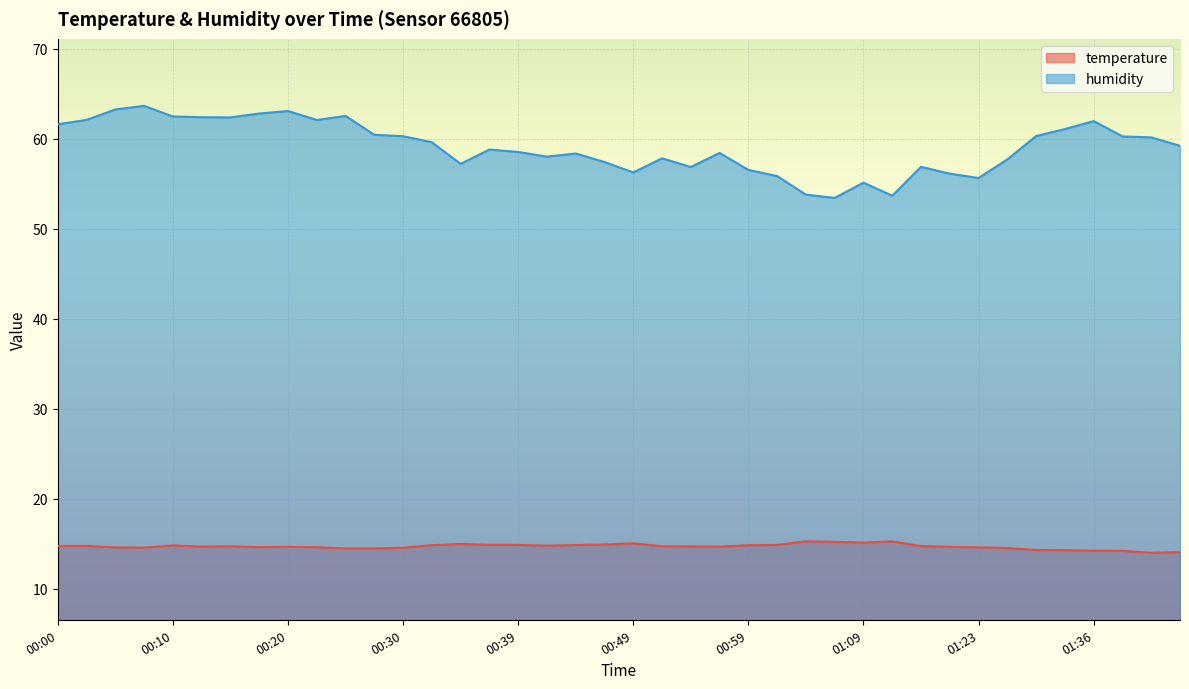

Reading left to right, transcribe all the data shown in this chart.

temperature: 00:00=14.8	00:03=14.8	00:05=14.6	00:08=14.6	00:10=14.8	00:13=14.7	00:15=14.7	00:17=14.6	00:20=14.7	00:22=14.6	00:25=14.5	00:27=14.5	00:30=14.6	00:32=14.8	00:35=15.0	00:37=14.9	00:39=14.9	00:42=14.8	00:44=14.9	00:47=14.9	00:49=15.1	00:52=14.7	00:54=14.7	00:57=14.7	00:59=14.8	01:02=14.9	01:04=15.3	01:07=15.2	01:09=15.1	01:12=15.3	01:17=14.8	01:20=14.7	01:23=14.6	01:28=14.5	01:31=14.3	01:33=14.3	01:36=14.2	01:38=14.2	01:41=14.0	01:43=14.1
humidity: 00:00=61.6	00:03=62.1	00:05=63.2	00:08=63.6	00:10=62.5	00:13=62.4	00:15=62.4	00:17=62.8	00:20=63.1	00:22=62.1	00:25=62.5	00:27=60.4	00:30=60.3	00:32=59.6	00:35=57.2	00:37=58.8	00:39=58.5	00:42=58.0	00:44=58.4	00:47=57.4	00:49=56.2	00:52=57.8	00:54=56.9	00:57=58.4	00:59=56.5	01:02=55.8	01:04=53.8	01:07=53.4	01:09=55.1	01:12=53.7	01:17=56.9	01:20=56.1	01:23=55.6	01:28=57.7	01:31=60.3	01:33=61.1	01:36=62.0	01:38=60.2	01:41=60.1	01:43=59.2